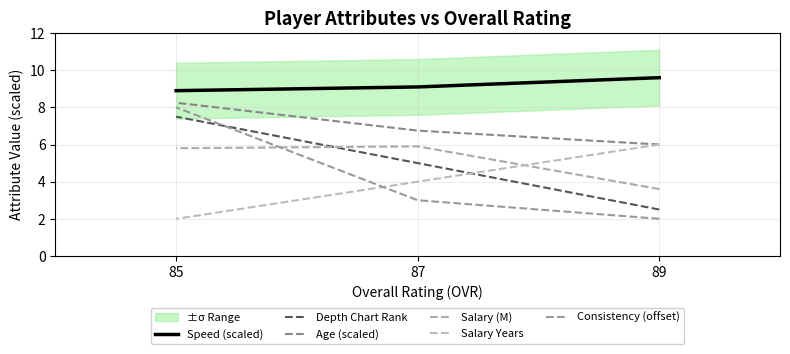

Is it true that Consistency (offset) equals 12.7 at 85?

False